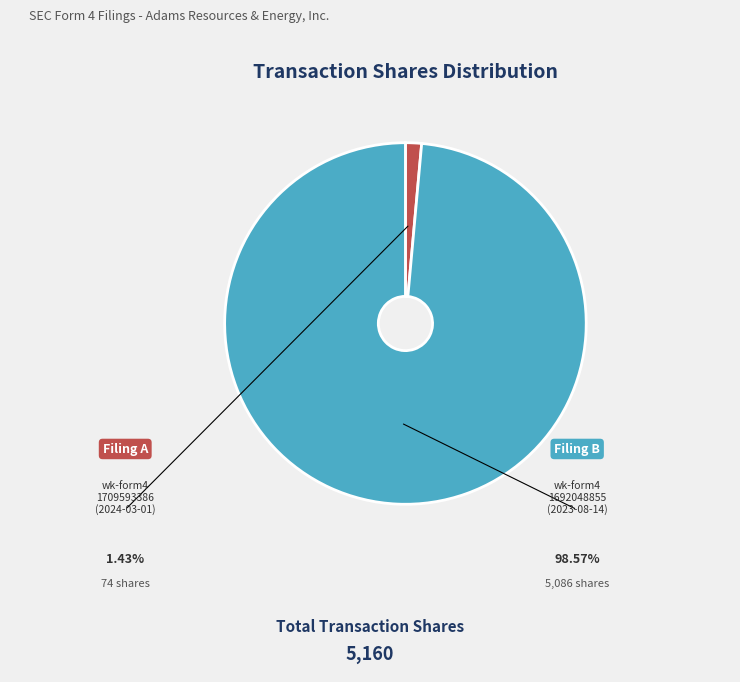

Is there a majority slice in this chart?

Yes